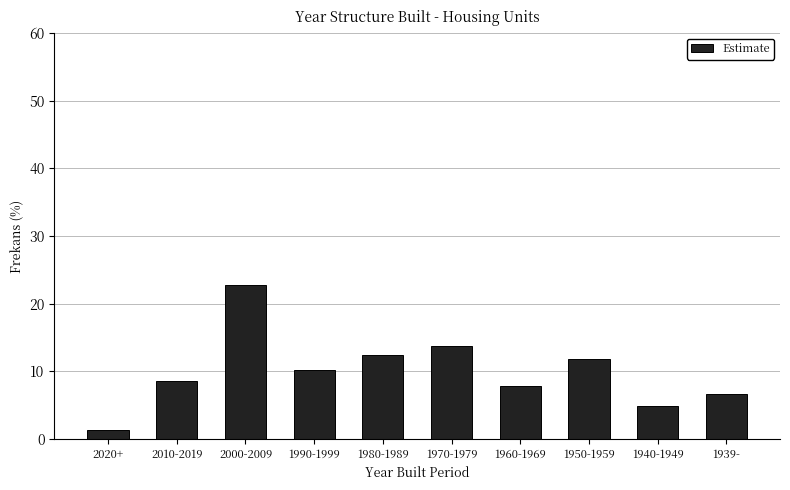

Reading left to right, extract all data points from this chart.

2020+=1.2	2010-2019=8.5	2000-2009=22.8	1990-1999=10.2	1980-1989=12.4	1970-1979=13.8	1960-1969=7.8	1950-1959=11.7	1940-1949=4.9	1939-=6.6